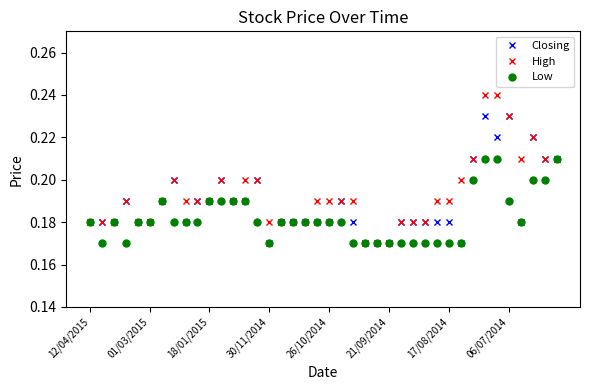

Count the High values in the range 0 to 1.

40